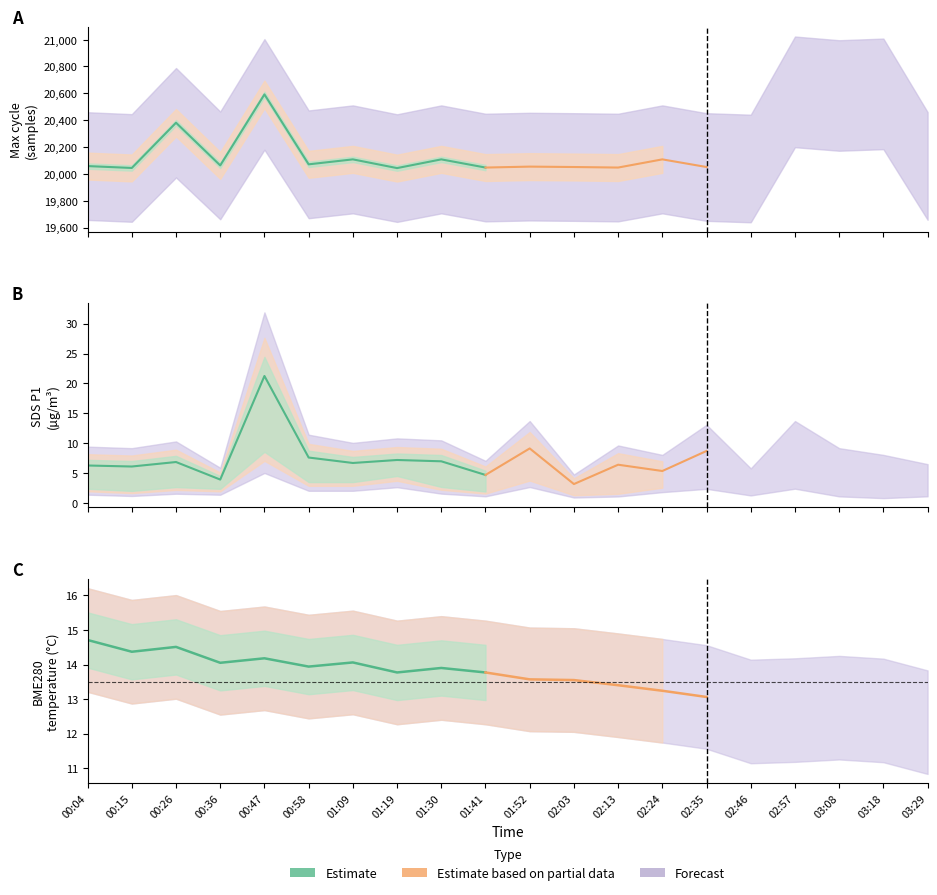

The value of Max_cycle at 00:47 is 20592.0. True or false?

True